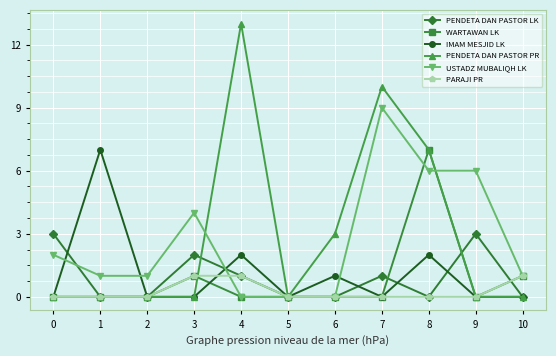

What is the greatest value displayed?

13